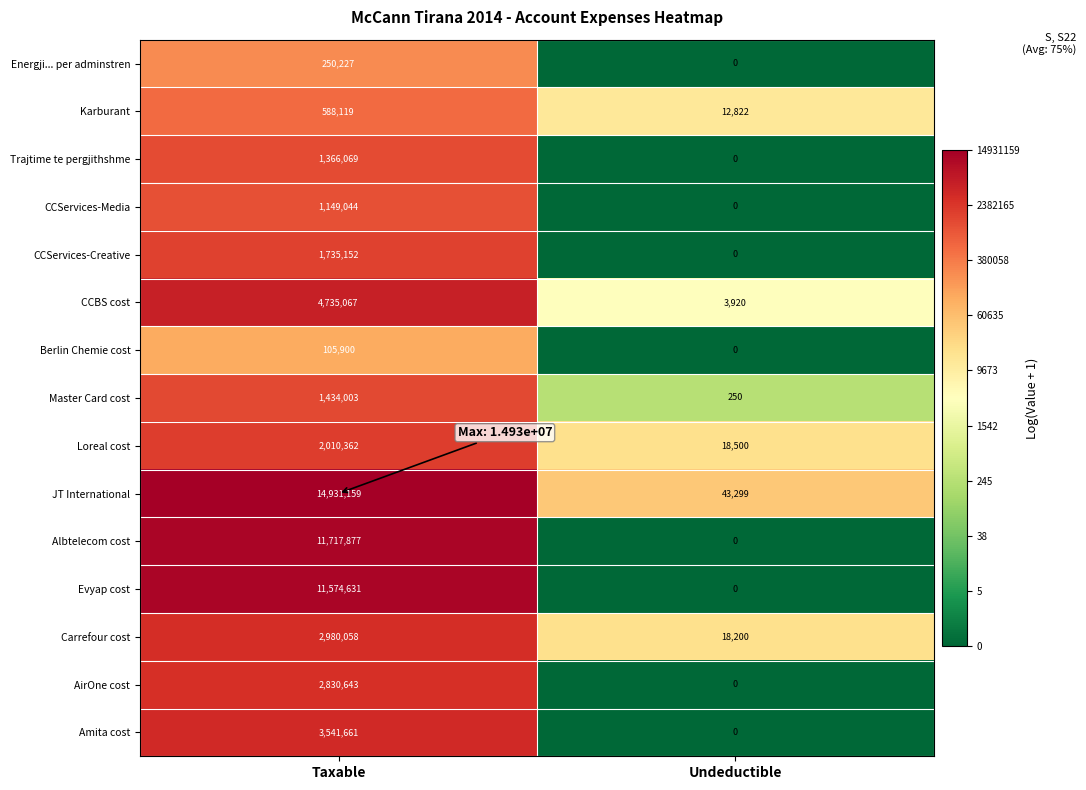

Between Taxable and Undeductible, which series saw the biggest shift?

JT International